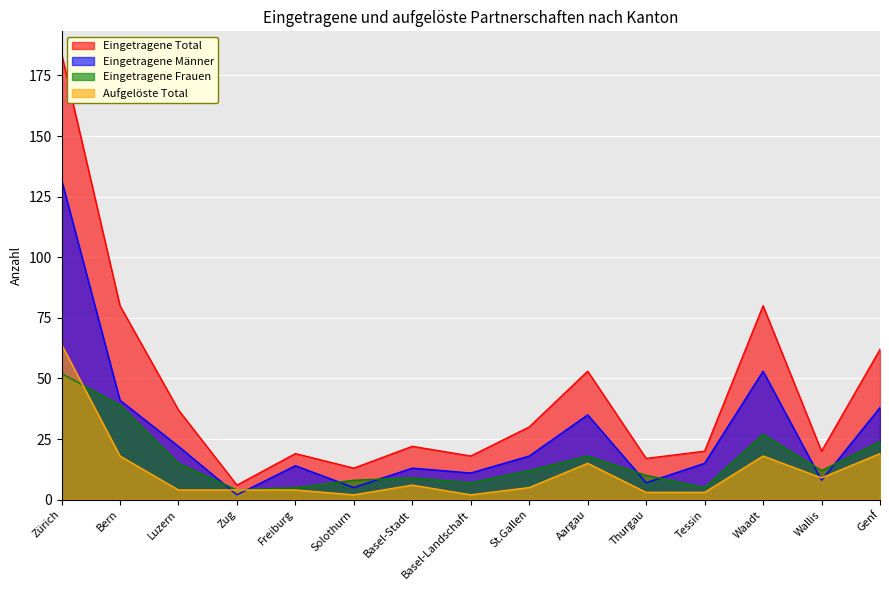

Reading right to left, extract all data points from this chart.

Eingetragene Total: 62	20	80	20	17	53	30	18	22	13	19	6	37	80	184
Eingetragene Männer: 38	8	53	15	7	35	18	11	13	5	14	2	22	41	132
Eingetragene Frauen: 24	12	27	5	10	18	12	7	9	8	5	4	15	39	52
Aufgelöste Total: 19	9	18	3	3	15	5	2	6	2	4	4	4	18	64